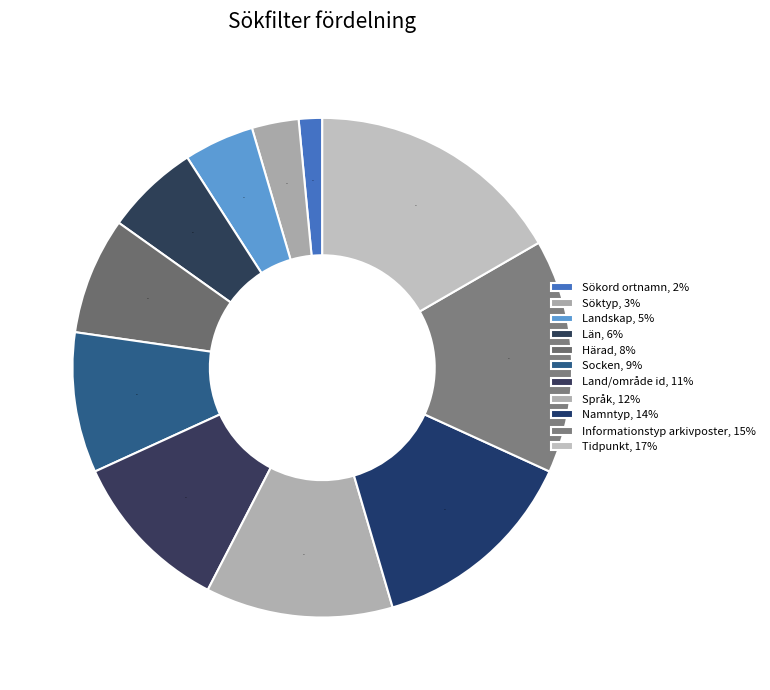

How many segments does this pie chart have?

11